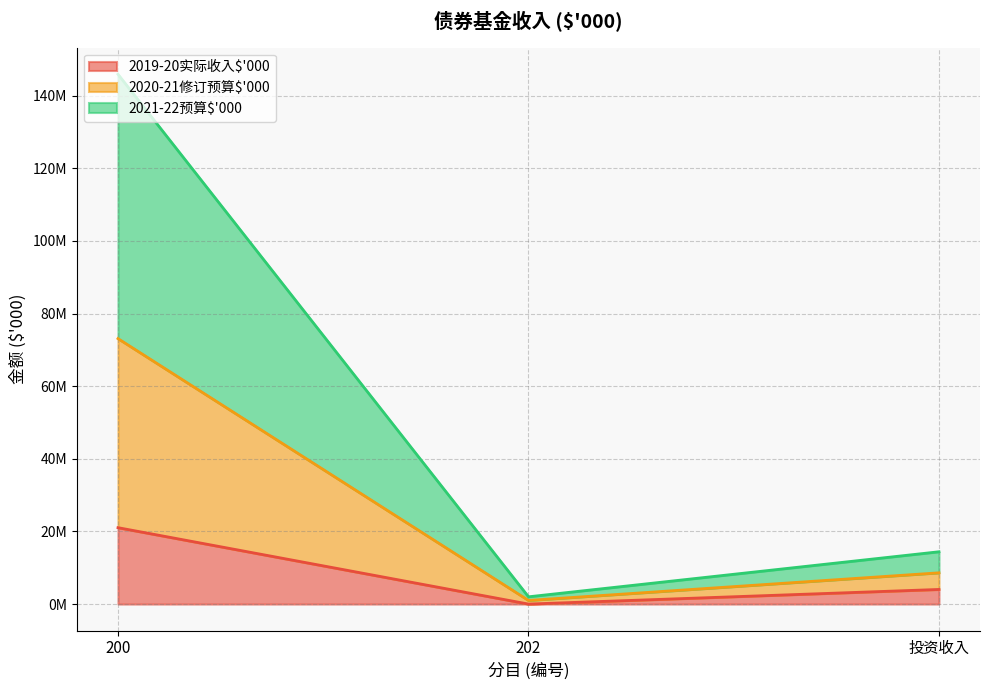

What is the difference between the maximum and minimum values in the 2019-20实际收入$'000 series?

21038820